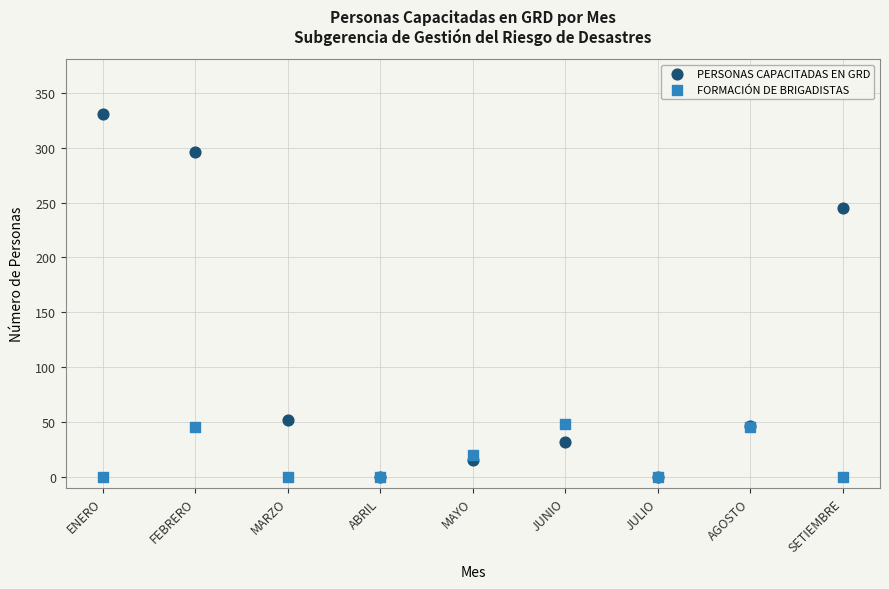

Which series has the widest spread of Y values?

PERSONAS CAPACITADAS EN GRD